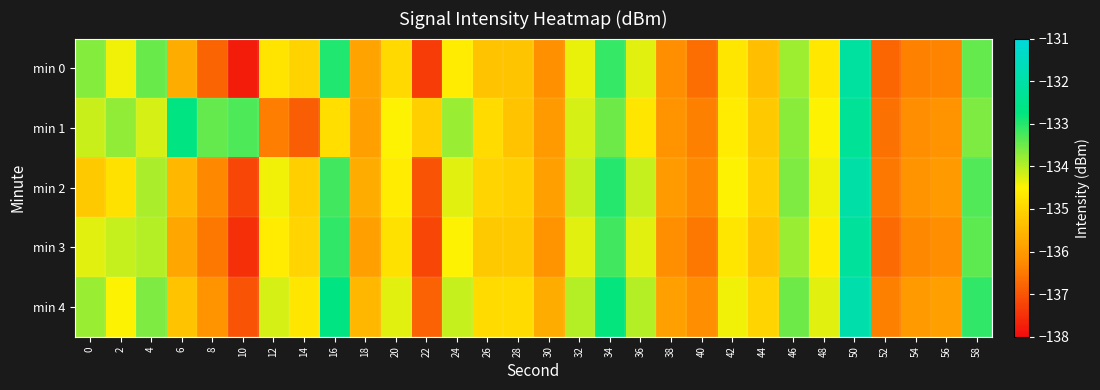

Reading left to right, list all the values displayed in this chart.

min 0: 0=-133.7	2=-134.4	4=-133.5	6=-135.7	8=-136.8	10=-137.8	12=-134.7	14=-135.0	16=-133.0	18=-135.8	20=-134.9	22=-137.3	24=-134.6	26=-135.3	28=-135.3	30=-136.2	32=-134.4	34=-133.1	36=-134.3	38=-136.2	40=-136.6	42=-134.7	44=-135.4	46=-133.8	48=-134.7	50=-132.1	52=-136.7	54=-136.4	56=-136.4	58=-133.4
min 1: 0=-134.1	2=-133.7	4=-134.2	6=-132.7	8=-133.5	10=-133.3	12=-136.4	14=-136.9	16=-134.8	18=-135.9	20=-134.5	22=-135.1	24=-133.8	26=-134.9	28=-135.3	30=-136.0	32=-134.2	34=-133.5	36=-134.7	38=-136.1	40=-136.4	42=-134.6	44=-135.2	46=-133.7	48=-134.5	50=-132.3	52=-136.6	54=-136.2	56=-136.1	58=-133.6
min 2: 0=-135.2	2=-134.8	4=-133.9	6=-135.5	8=-136.3	10=-137.2	12=-134.4	14=-135.1	16=-133.2	18=-135.7	20=-134.6	22=-137.0	24=-134.3	26=-135.0	28=-135.1	30=-135.9	32=-134.1	34=-133.0	36=-134.1	38=-136.0	40=-136.3	42=-134.5	44=-135.1	46=-133.6	48=-134.4	50=-132.0	52=-136.5	54=-136.1	56=-136.0	58=-133.3
min 3: 0=-134.3	2=-134.1	4=-134.0	6=-135.8	8=-136.5	10=-137.5	12=-134.6	14=-135.0	16=-133.1	18=-135.9	20=-134.8	22=-137.2	24=-134.5	26=-135.2	28=-135.2	30=-136.1	32=-134.3	34=-133.2	36=-134.3	38=-136.2	40=-136.5	42=-134.7	44=-135.3	46=-133.8	48=-134.6	50=-132.2	52=-136.7	54=-136.3	56=-136.2	58=-133.4
min 4: 0=-133.8	2=-134.5	4=-133.6	6=-135.3	8=-136.1	10=-137.0	12=-134.2	14=-134.7	16=-132.7	18=-135.5	20=-134.3	22=-136.8	24=-134.1	26=-134.9	28=-134.9	30=-135.7	32=-134.0	34=-132.8	36=-134.0	38=-135.9	40=-136.2	42=-134.4	44=-135.0	46=-133.5	48=-134.3	50=-131.9	52=-136.4	54=-136.0	56=-135.9	58=-133.1